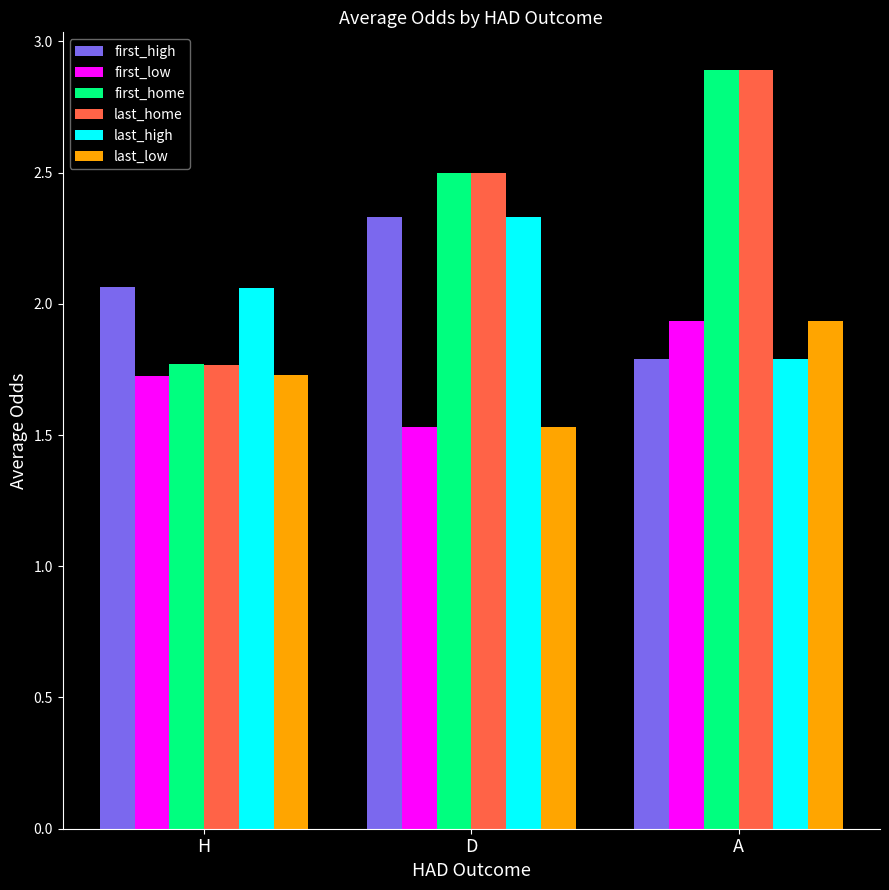

What is the minimum value shown in the chart?

1.5